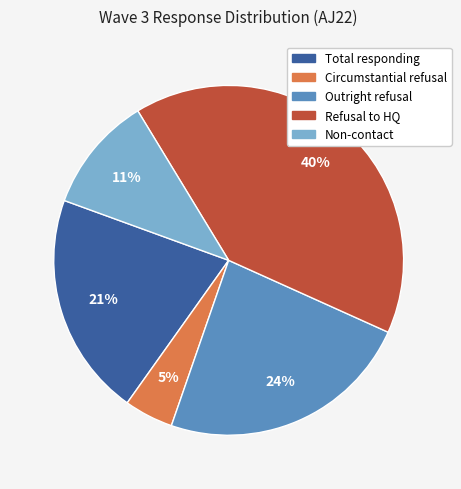

Which slice is the largest?

Refusal to HQ